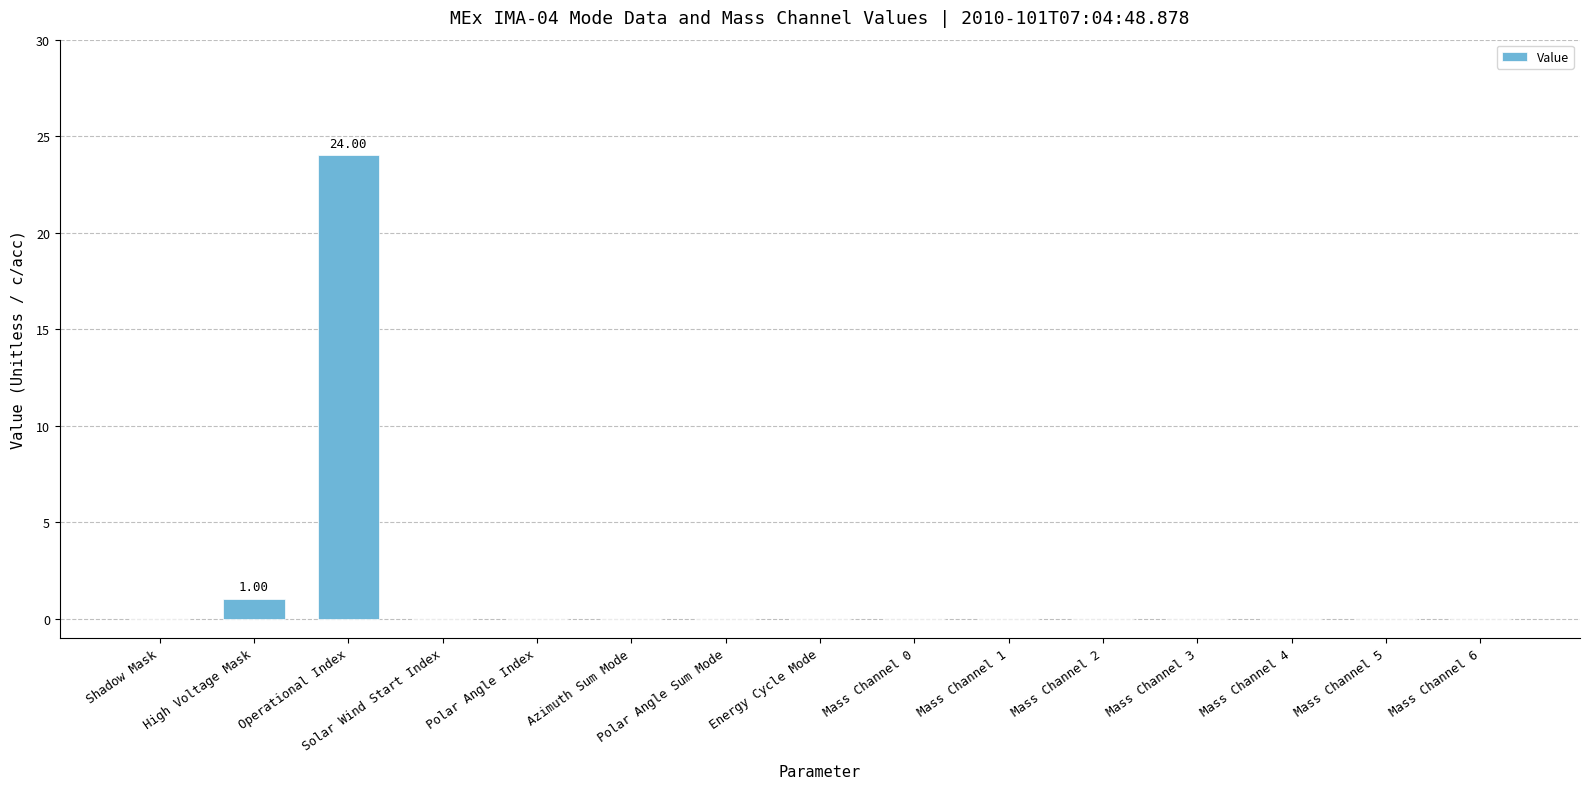

What is the maximum value shown in the chart?

24